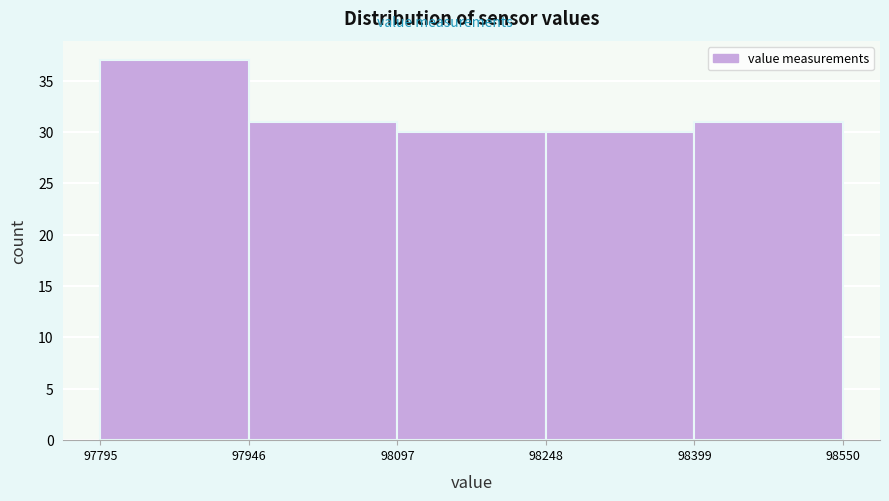

How tall is the bar that spans 97795 to 97946 on the x-axis? The values are not printed on the chart, so give them approximately, as read against the axis.

37